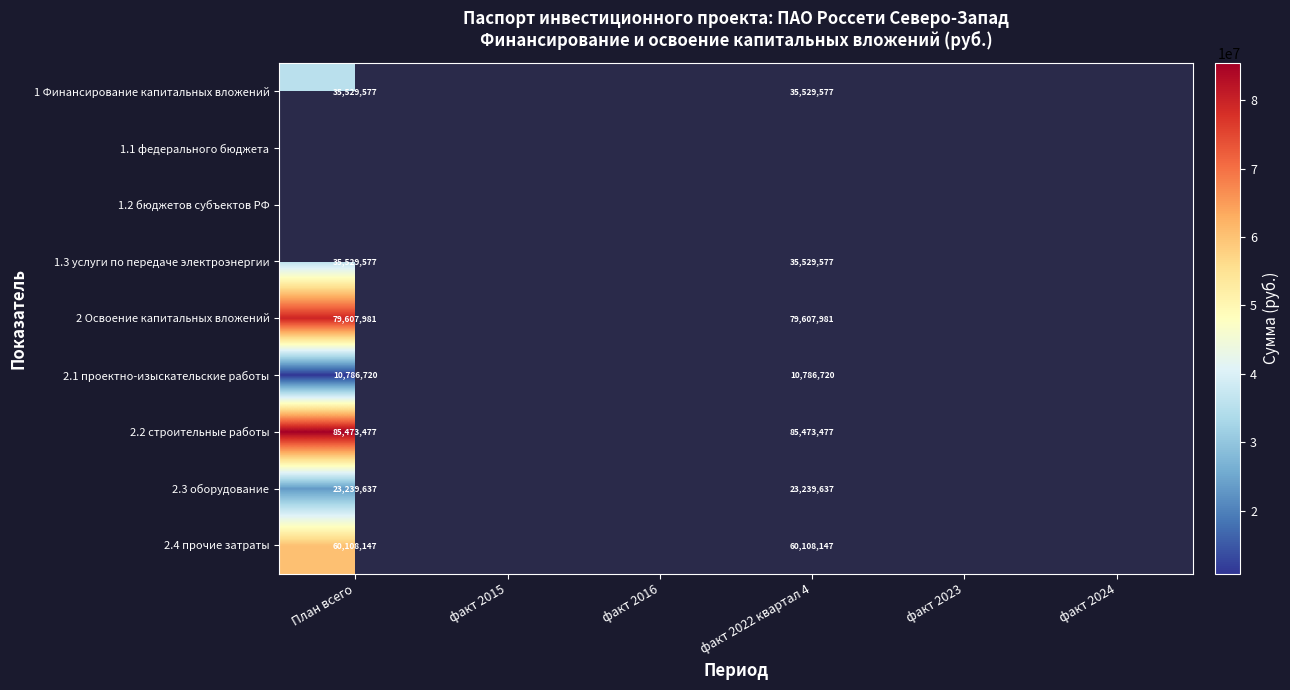

Is it true that 1 Финансирование капитальных вложений equals 18037579 at План всего?

False